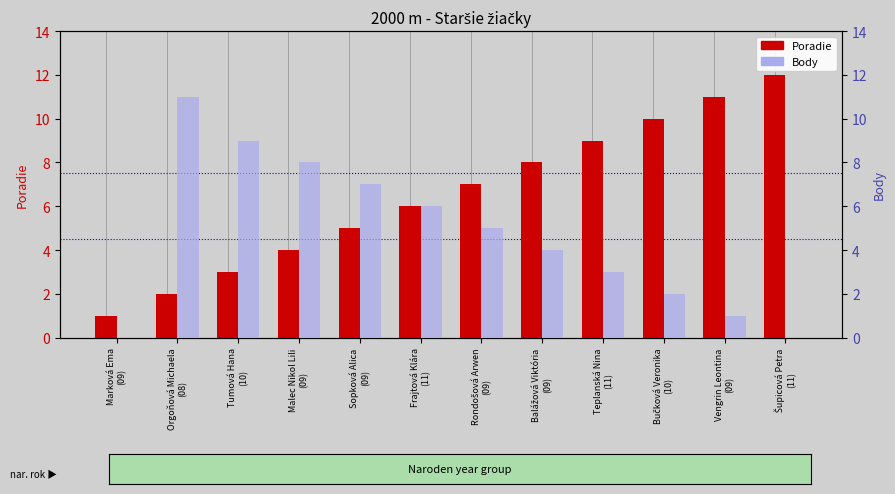

Which category has the lowest value in the Poradie series?

Marková Ema
(09)